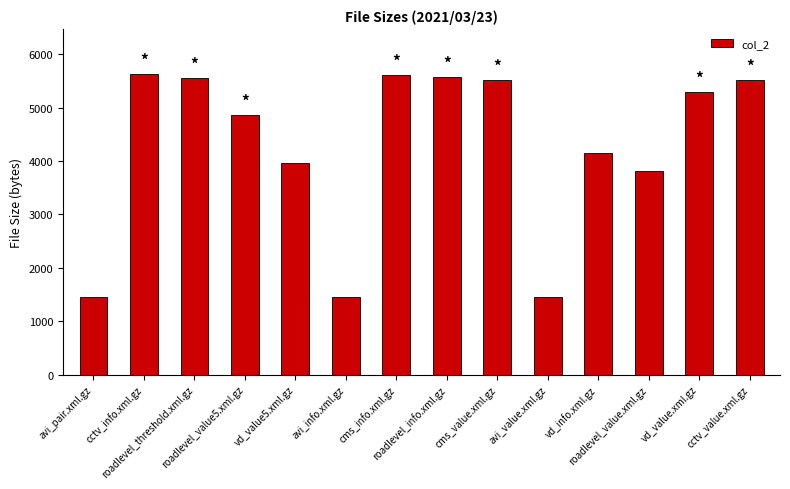

The chart shows a value of 7099 at roadlevel_value5.xml.gz. True or false?

False